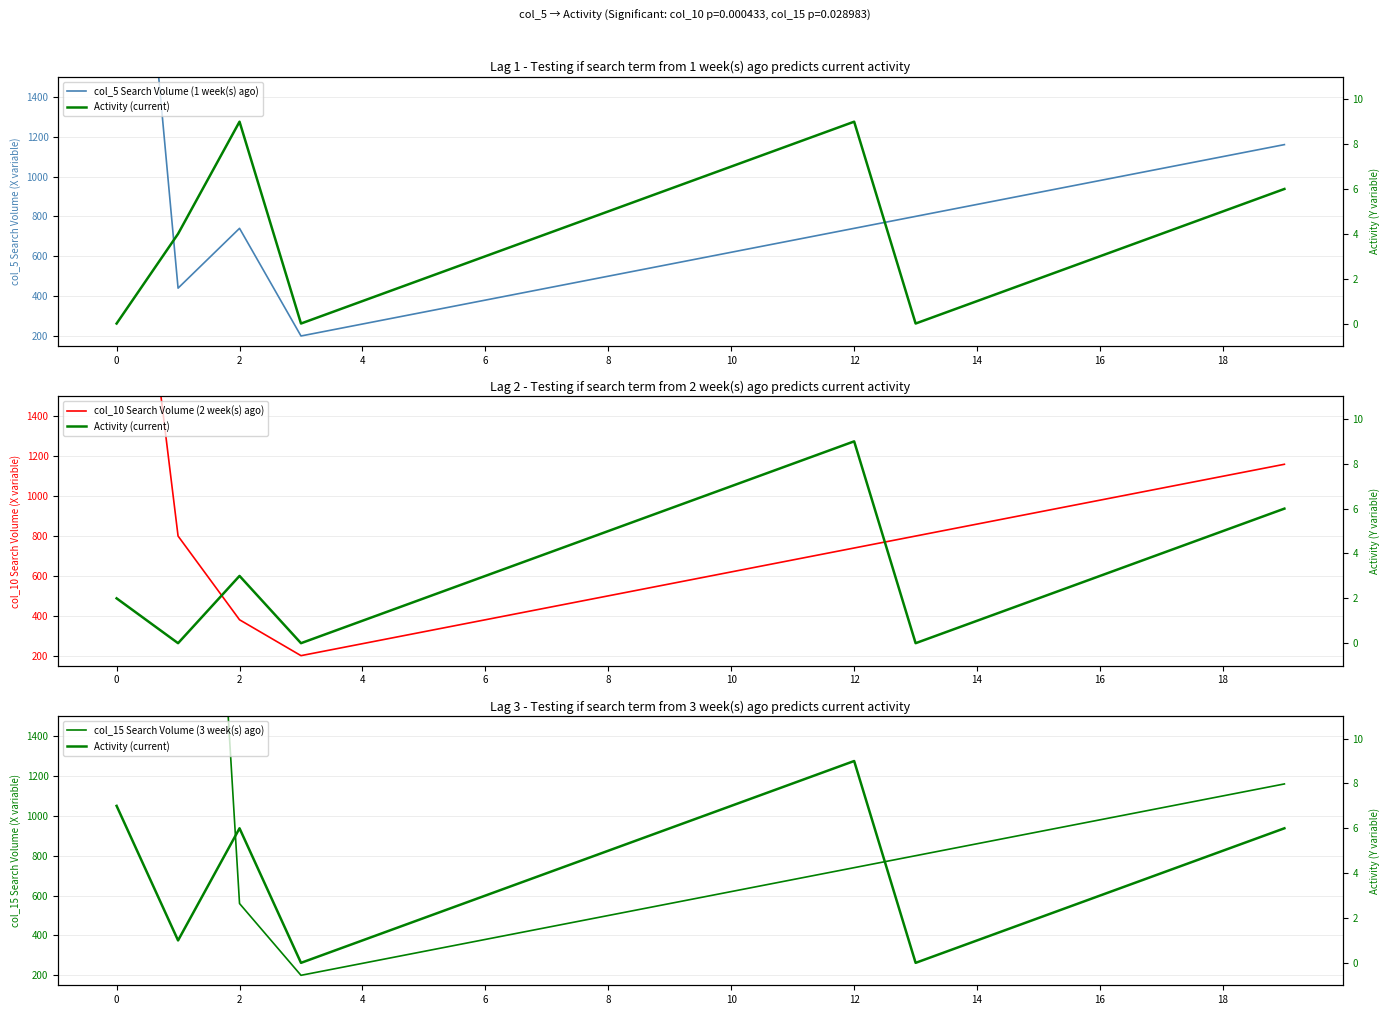

The value of col_5 Search Volume (1 week(s) ago) at 14 is 263. True or false?

False